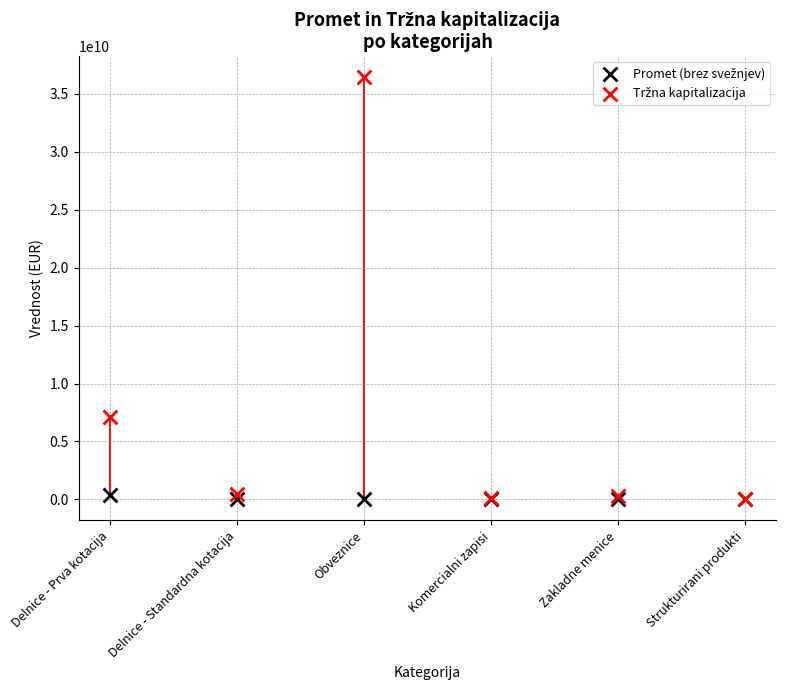

Across all series, what Y value is closest to 18217926528?

7131475236.4